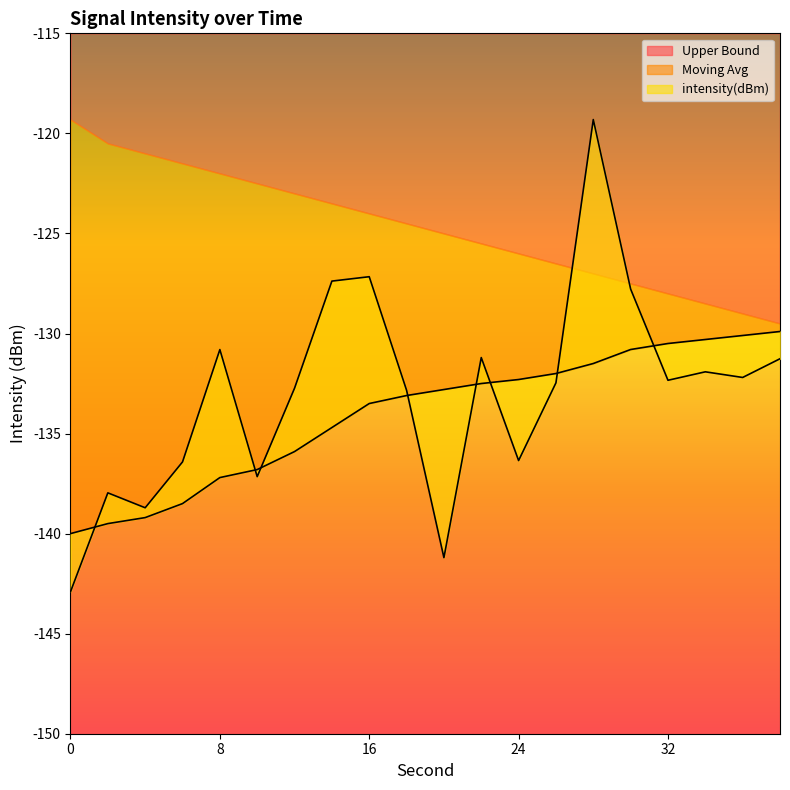

What is the value of the moving_avg point at the 11th from the left?

-132.8